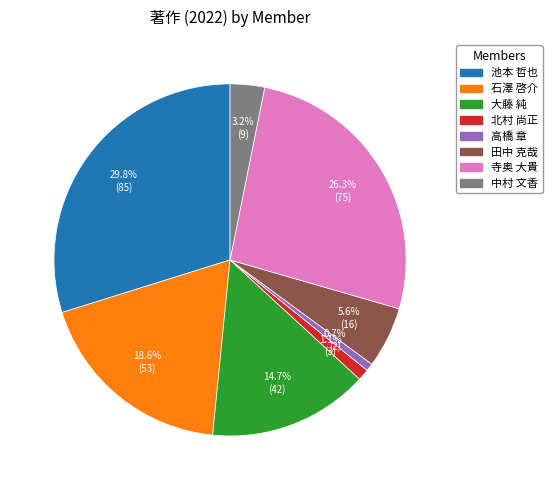

Which category has the biggest portion of the pie?

池本 哲也